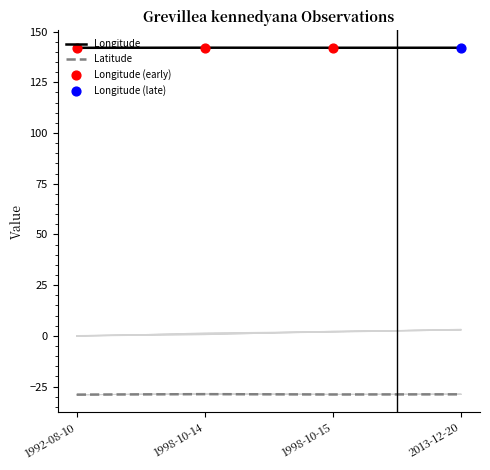

What is the total value across all series at 1998-10-15?

114.9